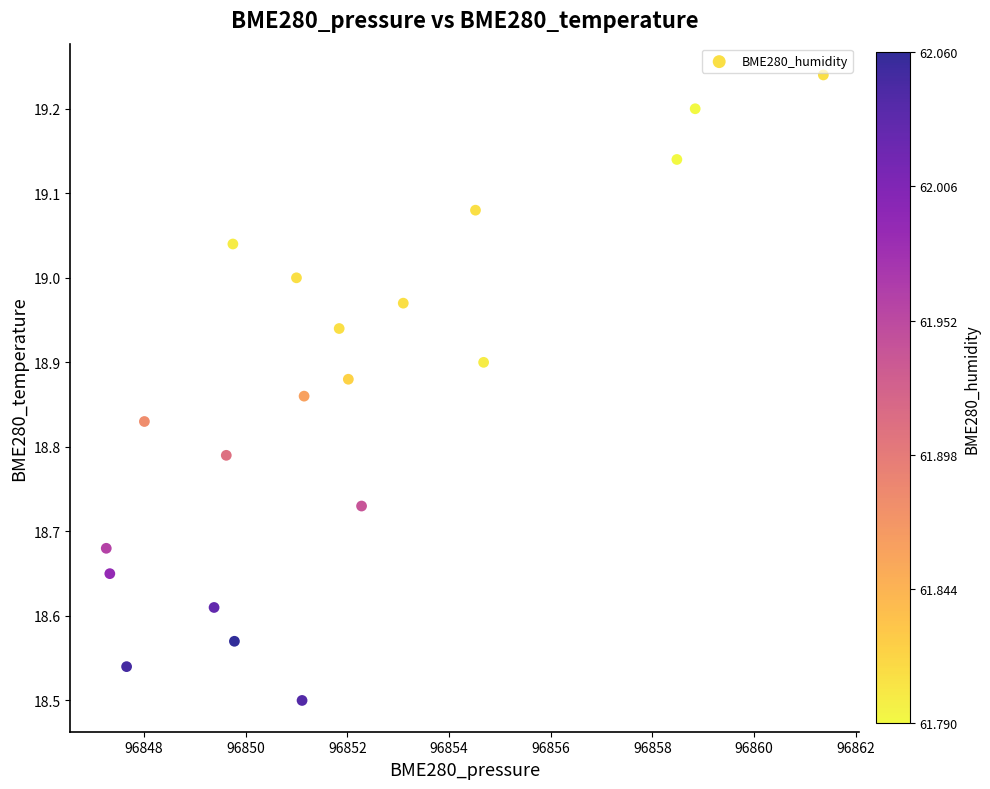

What is the range of Y values (max minus min)?

0.7